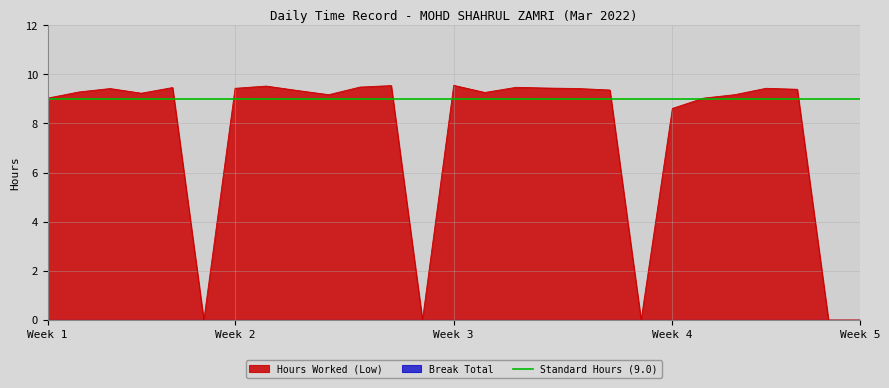

What is the sum of all values?

205.0